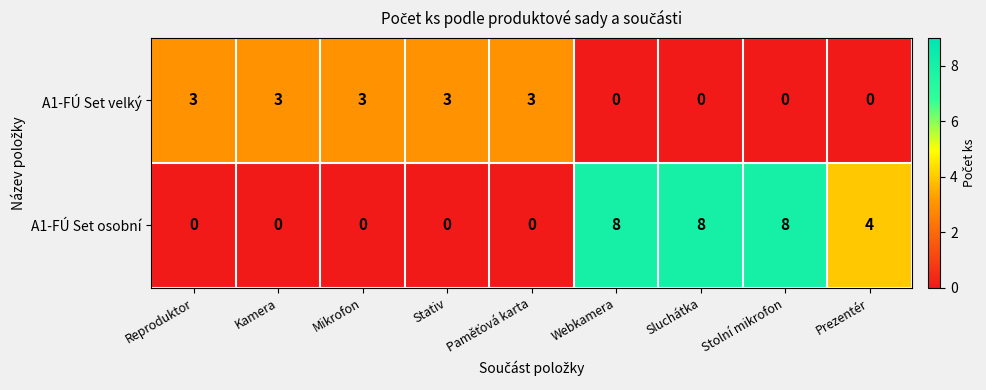

Rank the series by their average value, from lowest to highest.

A1-FÚ Set velký, A1-FÚ Set osobní